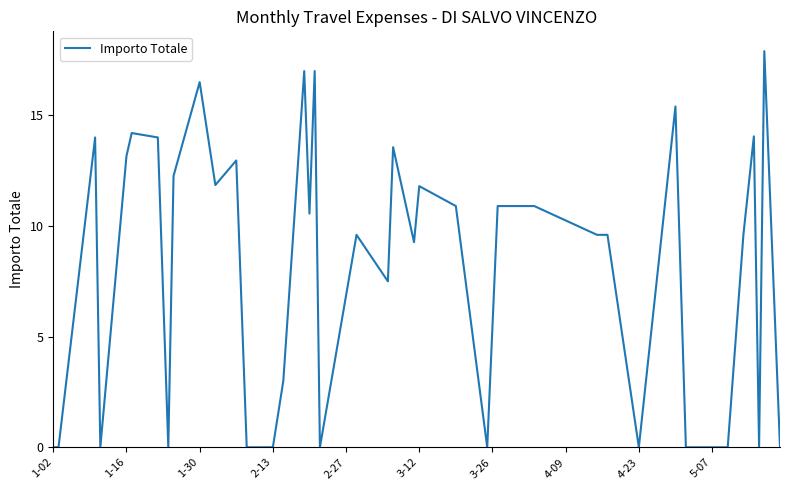

What is the greatest value displayed?

17.9